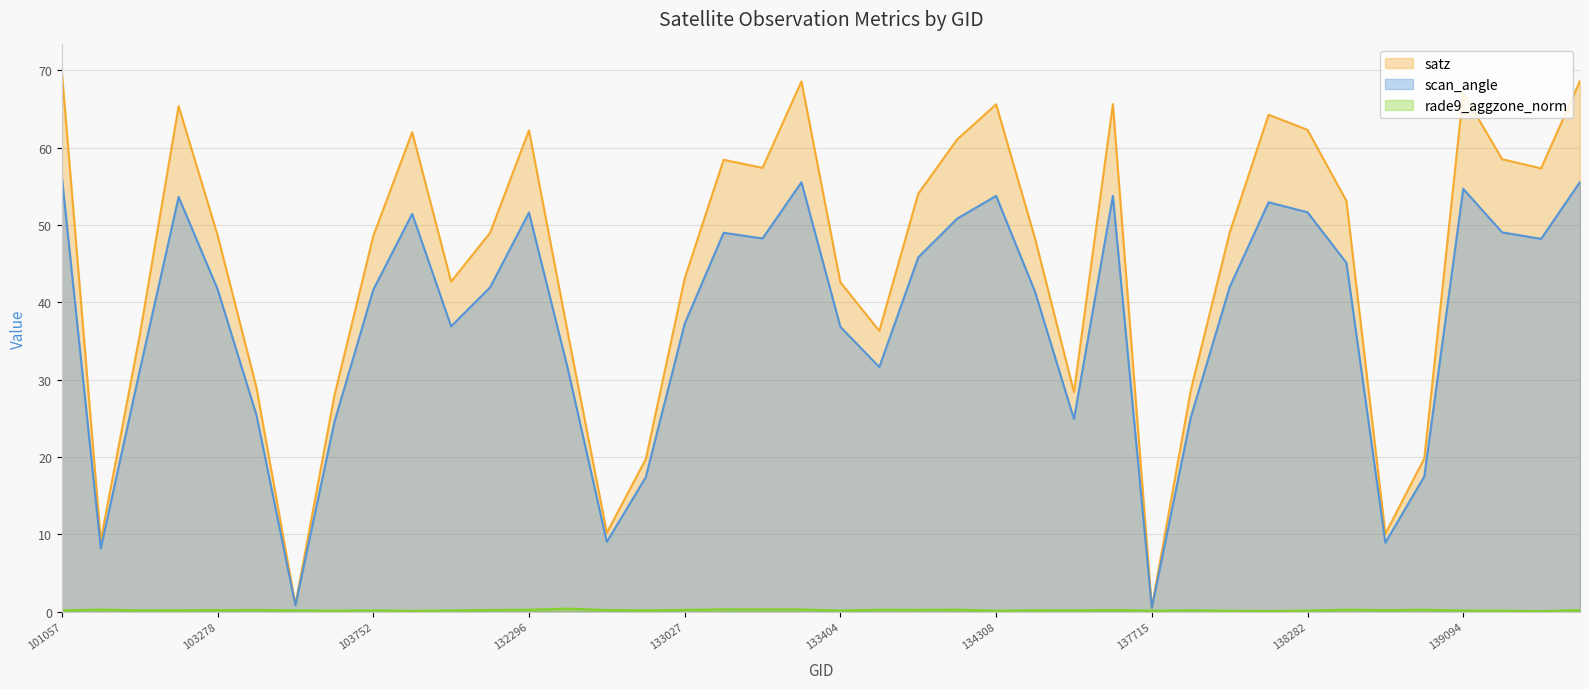

Which has a higher value, 103278 or 101057?

101057